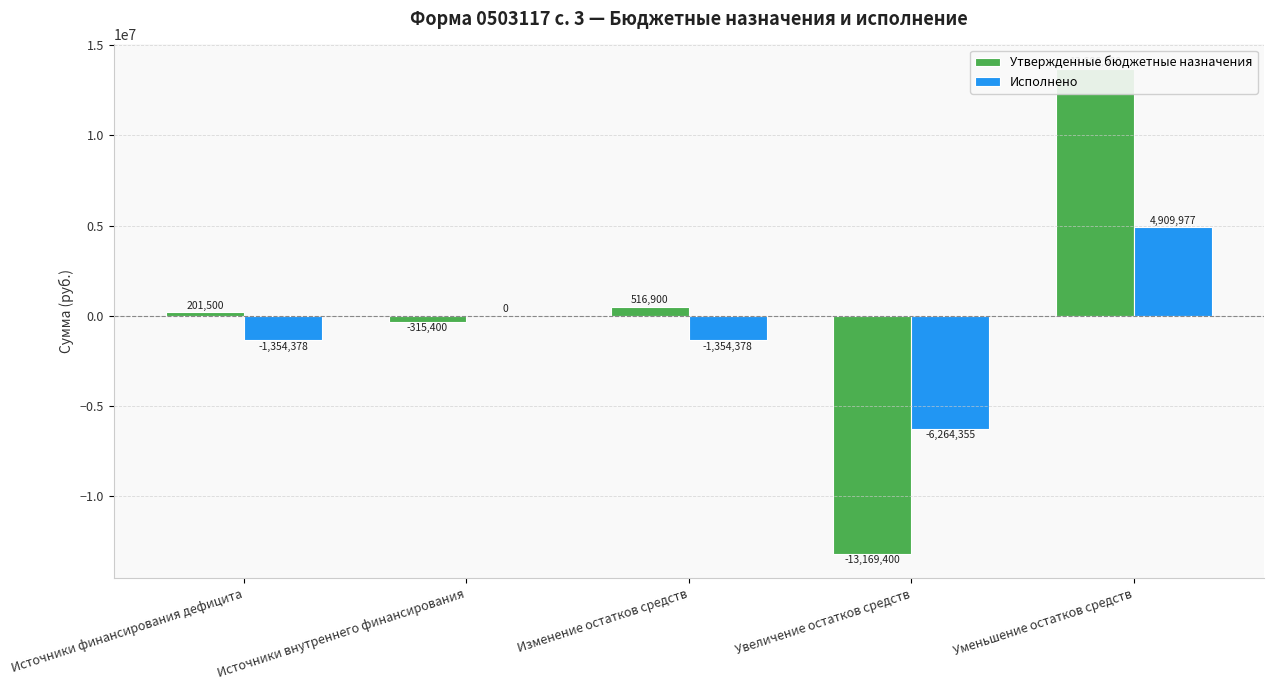

Read the Утвержденные бюджетные назначения value at Источники внутреннего финансирования.

-315400.0